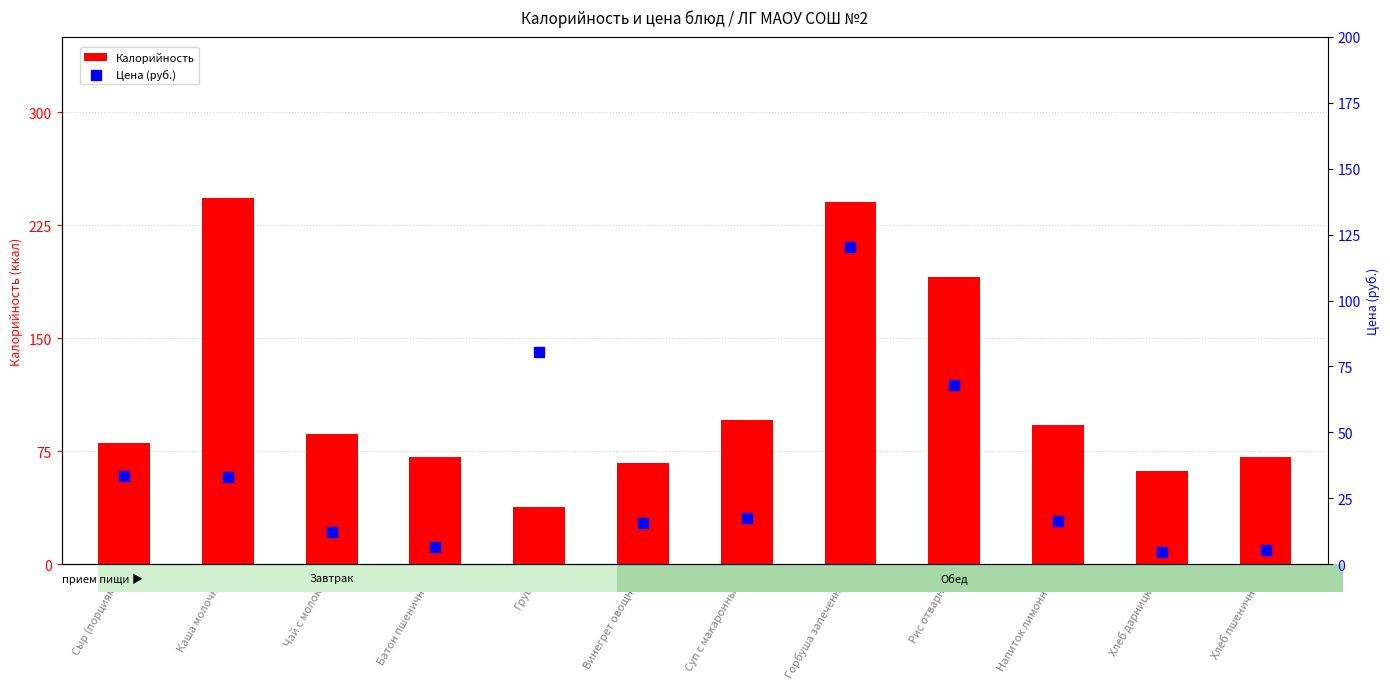

Is the value of Цена (руб.) at Суп с макаронными greater than the value of Калорийность at Каша молочная?

No